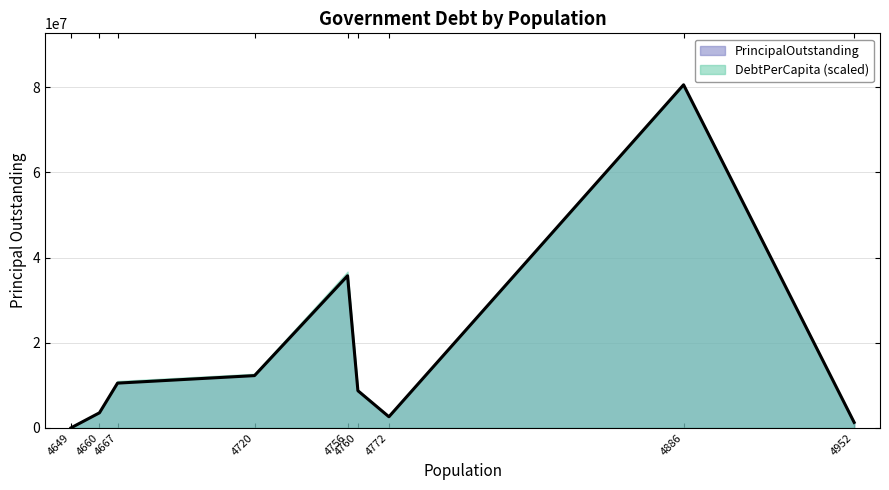

Is the value of DebtPerCapita (scaled) at 4720 greater than the value of PrincipalOutstanding at 4649?

Yes